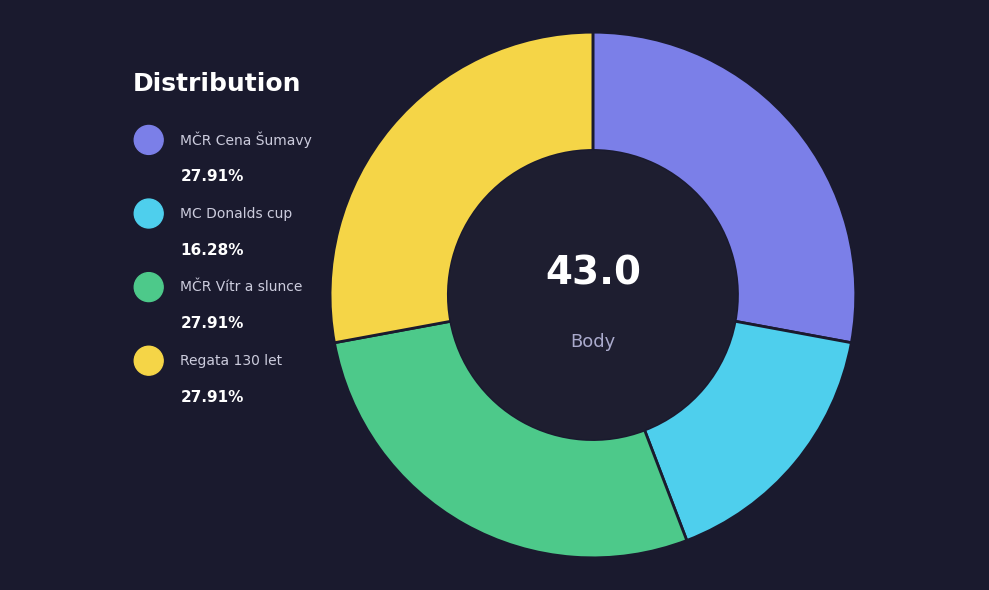

Is there a majority slice in this chart?

No